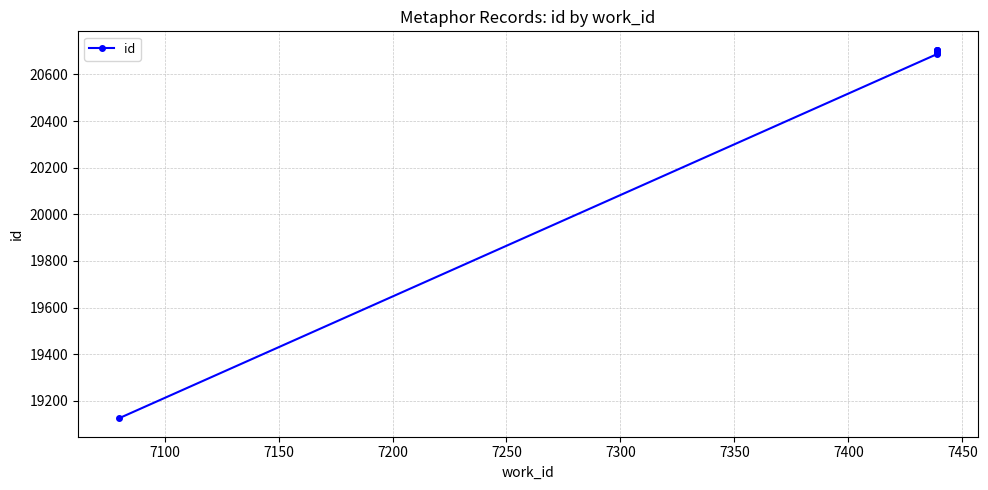

What is the value of the 7th point from the left?

20706